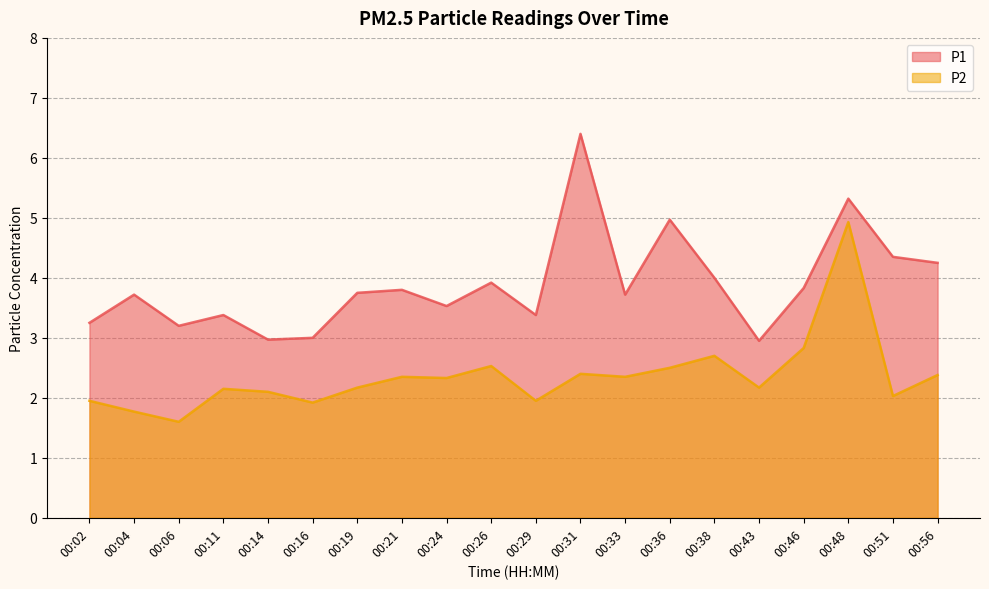

How many lines are shown in the chart?

2